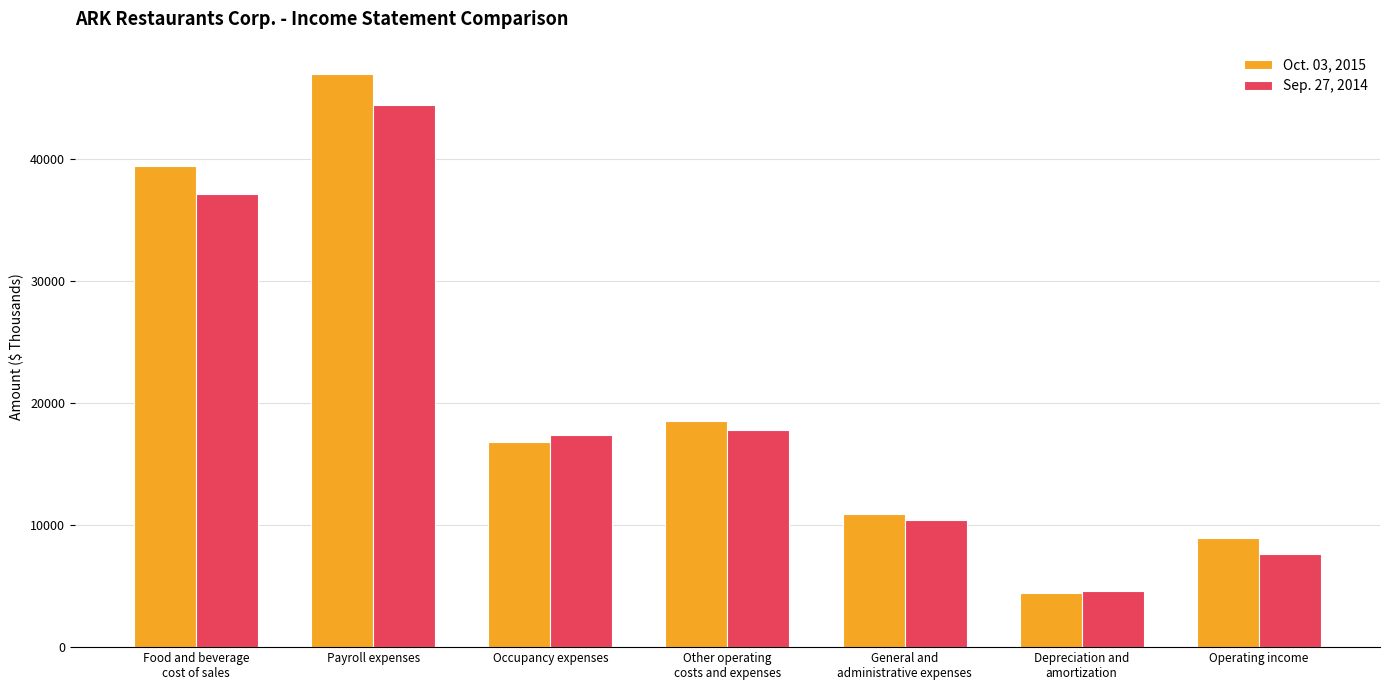

Which series has the widest spread of values?

Oct. 03, 2015